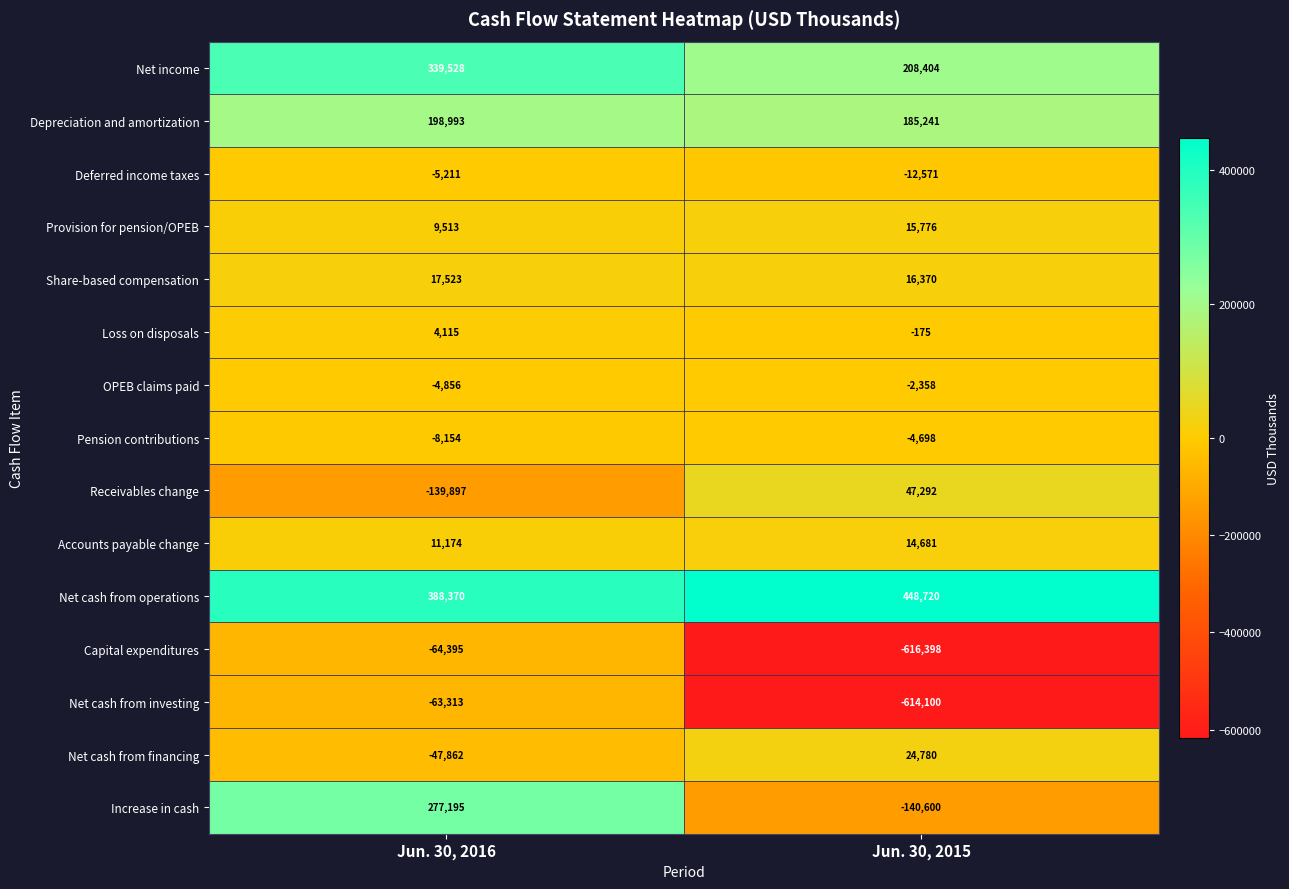

Reading left to right, what are all the values shown in this chart?

Net income: 339528	208404
Depreciation and amortization: 198993	185241
Deferred income taxes: -5211	-12571
Provision for pension/OPEB: 9513	15776
Share-based compensation: 17523	16370
Loss on disposals: 4115	-175
OPEB claims paid: -4856	-2358
Pension contributions: -8154	-4698
Receivables change: -139897	47292
Accounts payable change: 11174	14681
Net cash from operations: 388370	448720
Capital expenditures: -64395	-616398
Net cash from investing: -63313	-614100
Net cash from financing: -47862	24780
Increase in cash: 277195	-140600